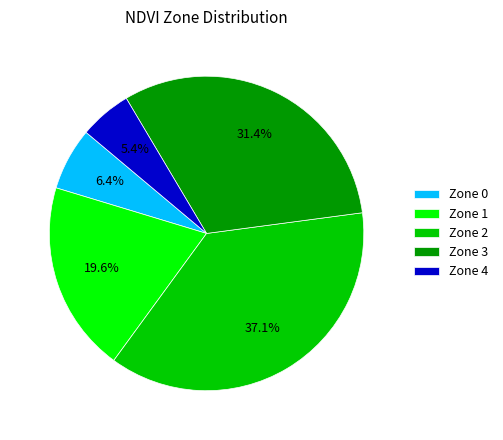

True or false: Zone 4 accounts for 5% of the total.

True